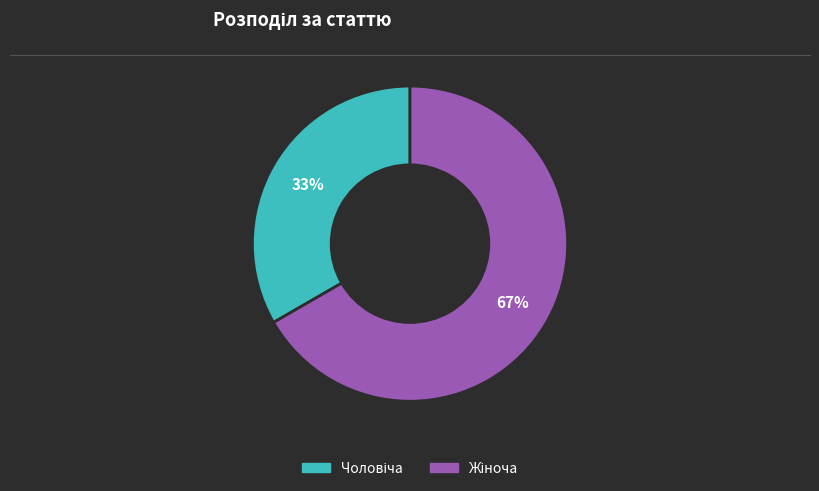

To the nearest percent, what is the average slice percentage?

50%